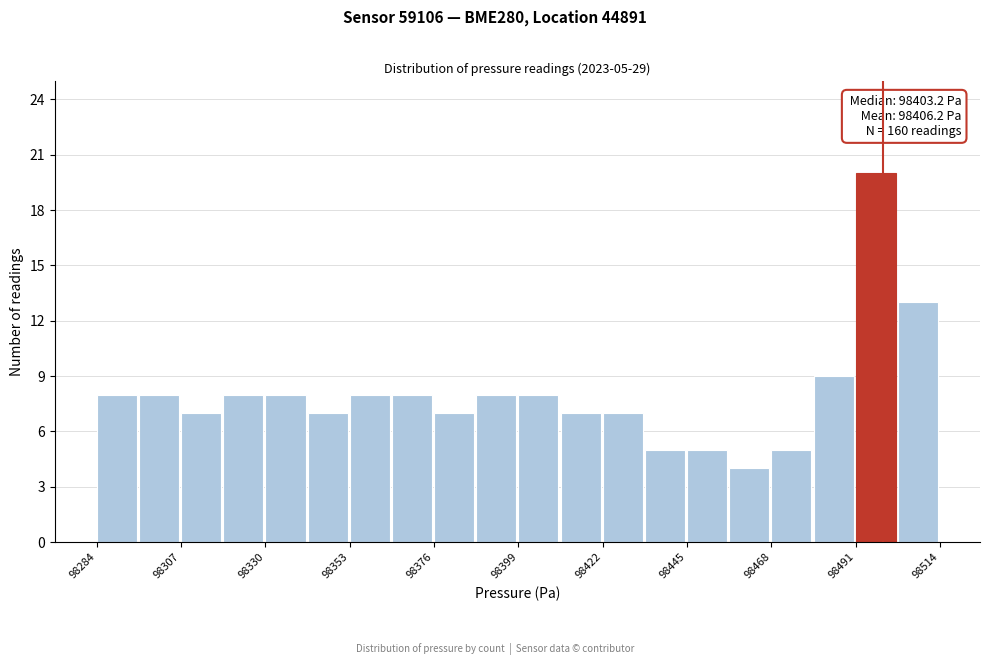

Read against the x-axis, roughly where is the centre of the tallest bar?

98495